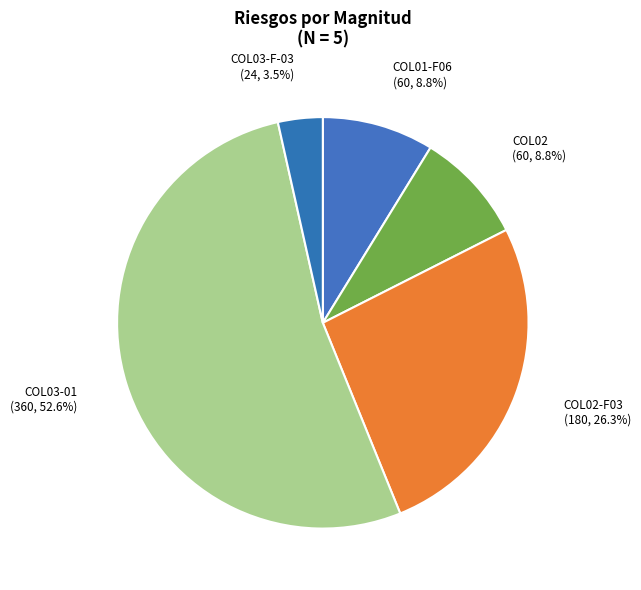

Count the number of slices in the pie.

5